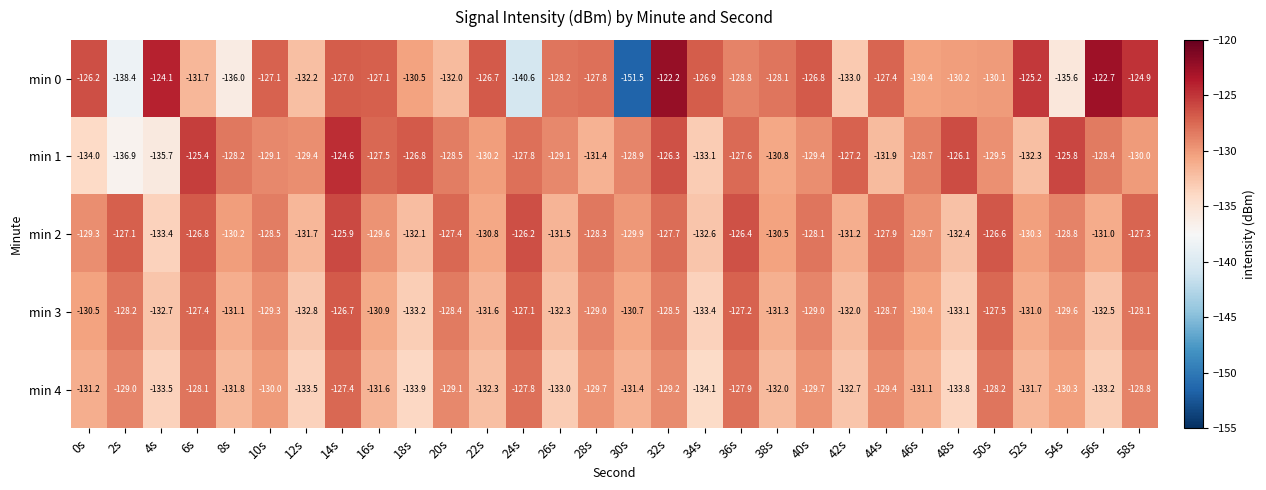

At which label does min 2 reach its minimum?

4s